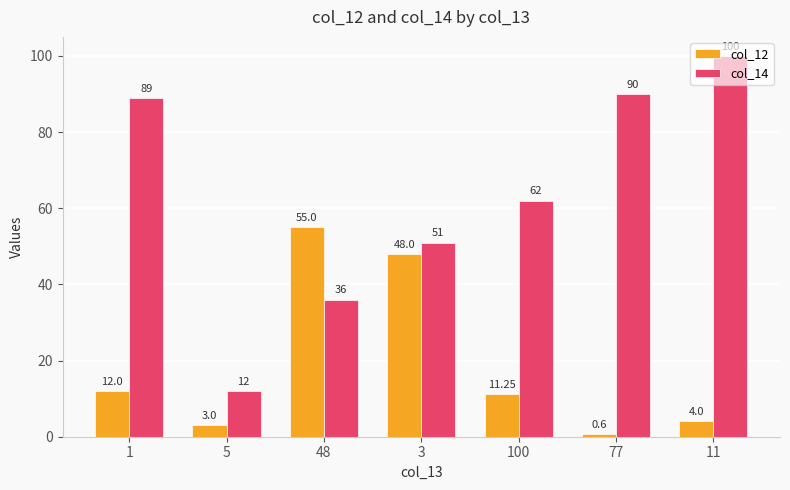

Which category has the lowest value across all series?

77